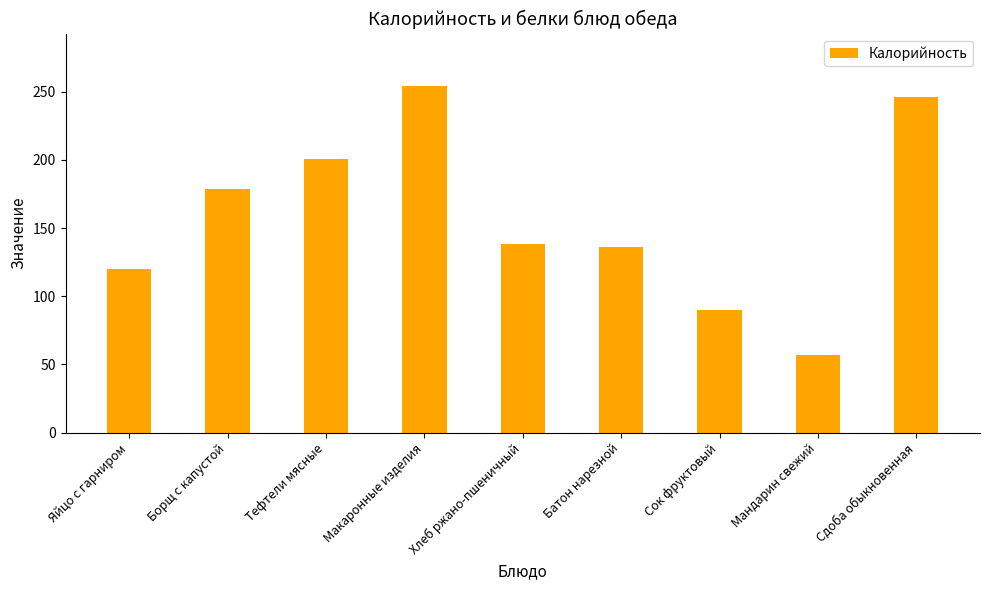

Count the number of categories in the chart.

9